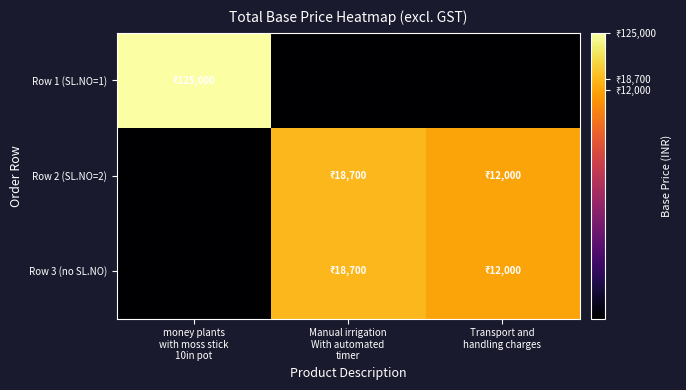

Which series has the widest spread of values?

Row 1 (SL.NO=1)